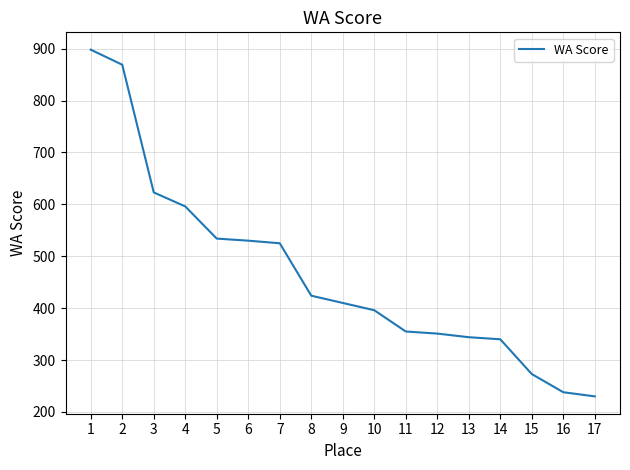

What is the approximate value at 8?

424